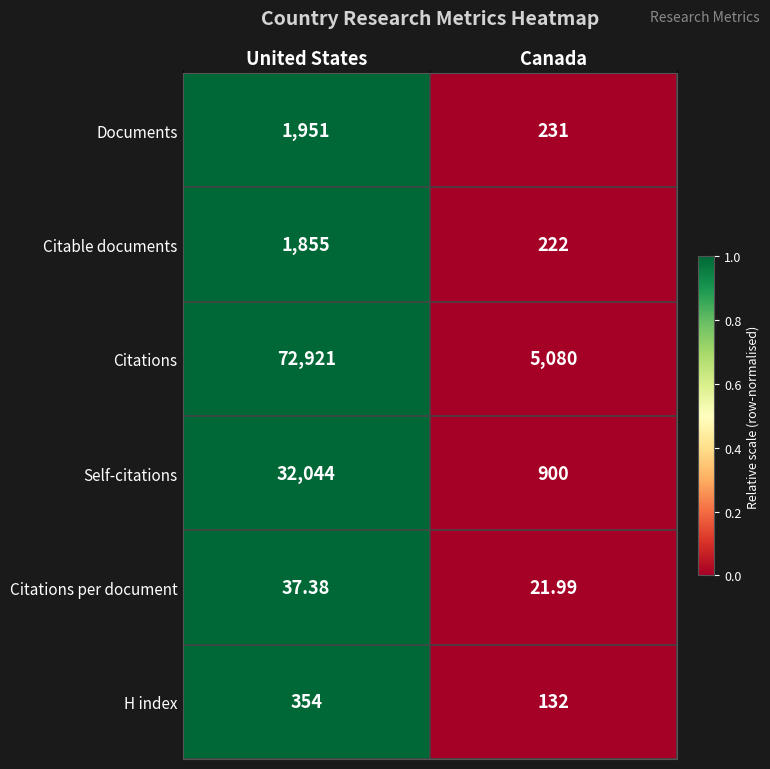

How many data points in Citations are less than 72921?

1